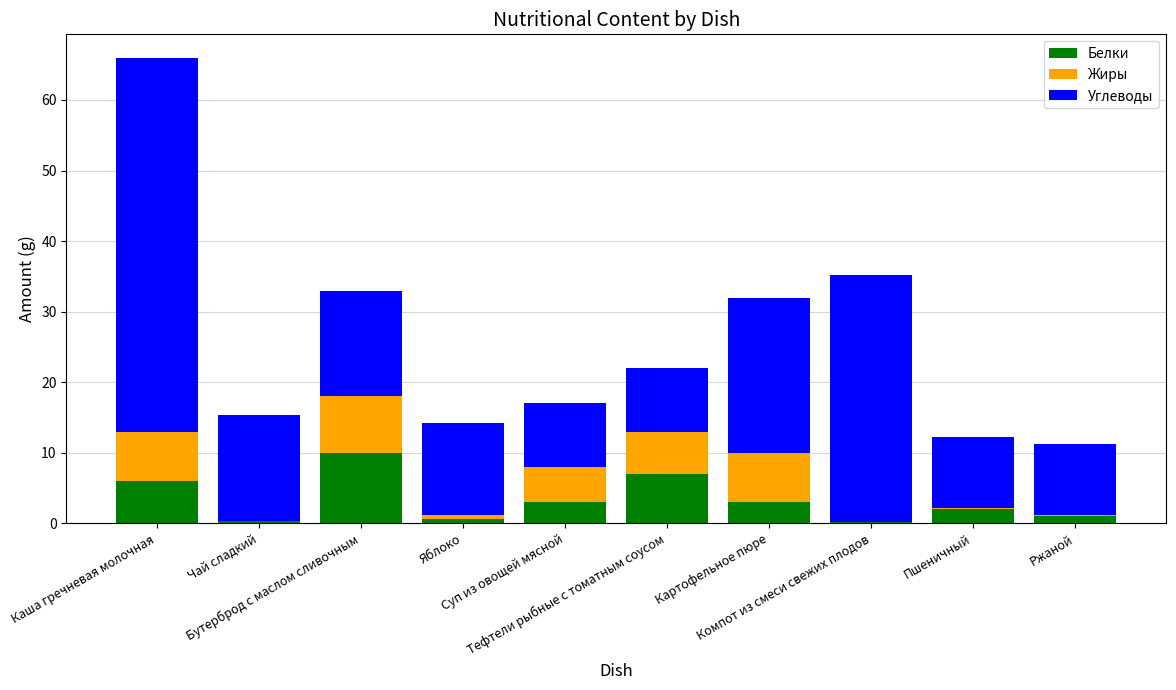

What are all the series names shown in the legend?

Белки, Жиры, Углеводы